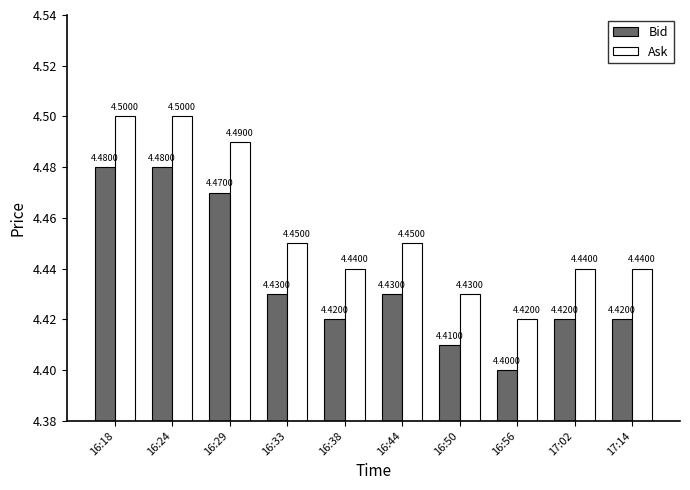

The value of Ask at 16:38 is 4.4. True or false?

True